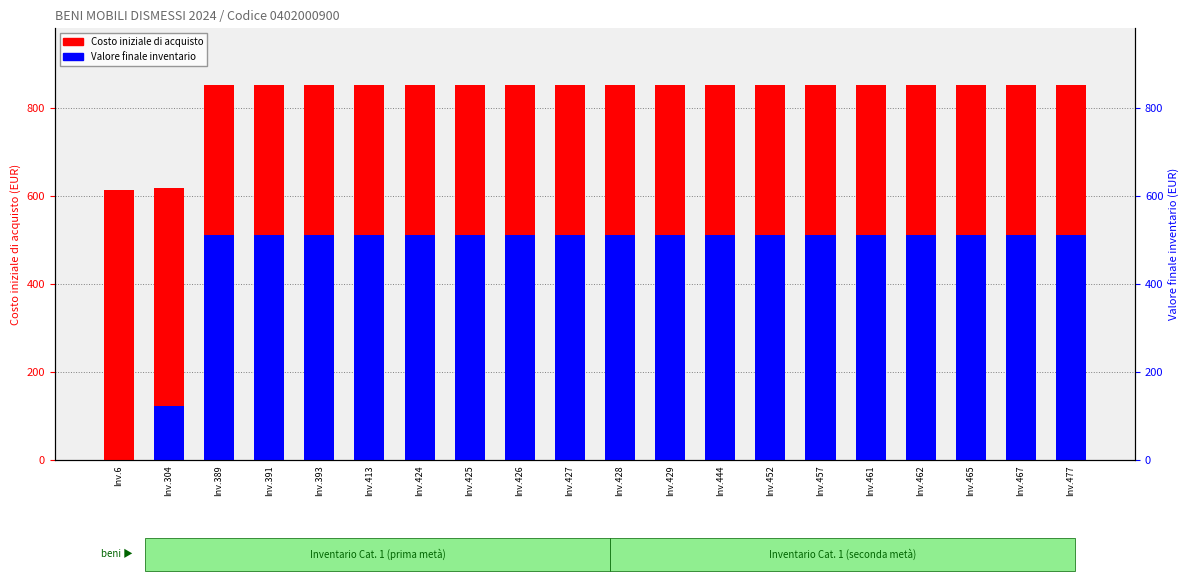

The Costo iniziale di acquisto series shows 220.3 at Inv.462. True or false?

False